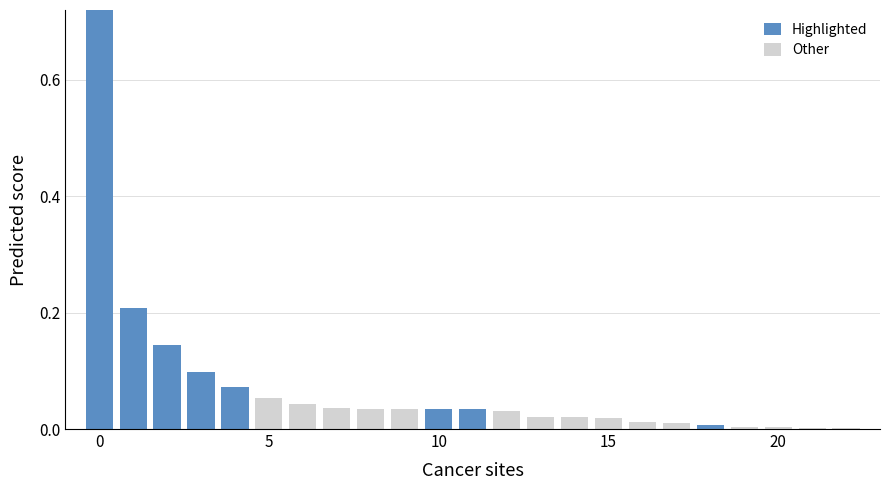

How many bars are there in total?

23